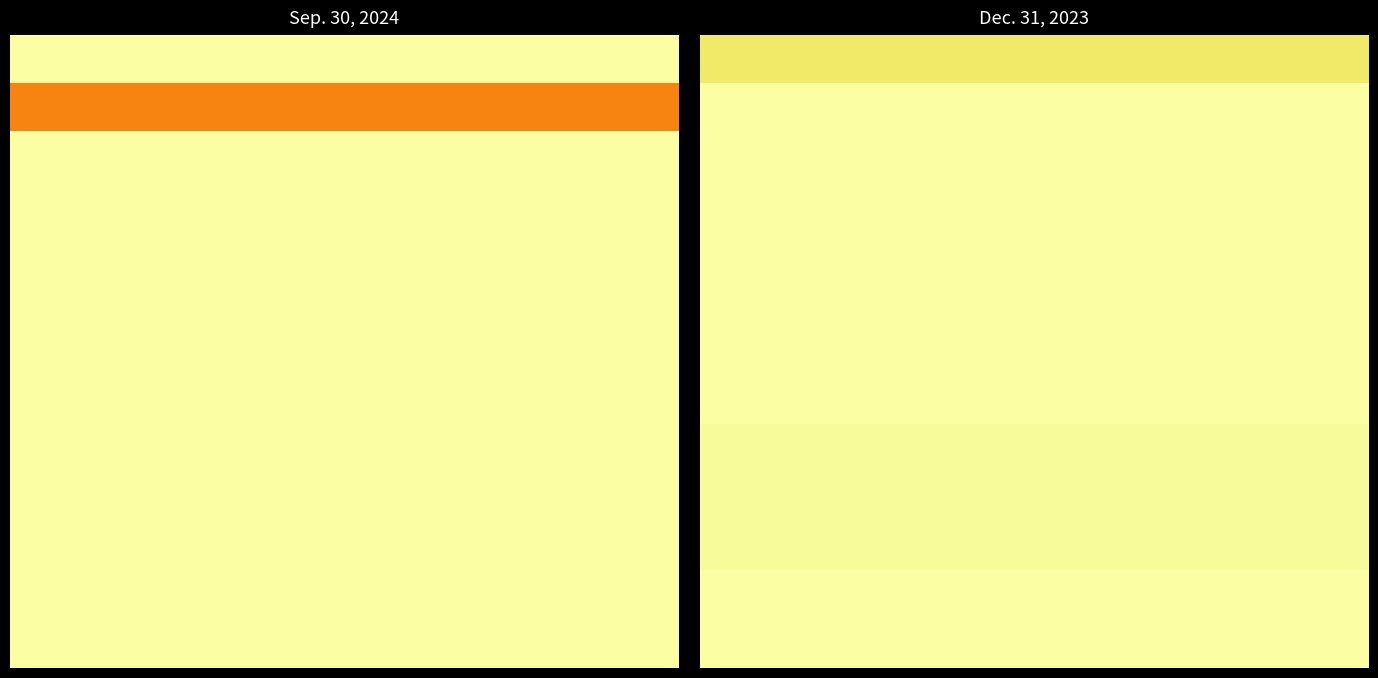

Which series has the largest range (max minus min)?

row_0